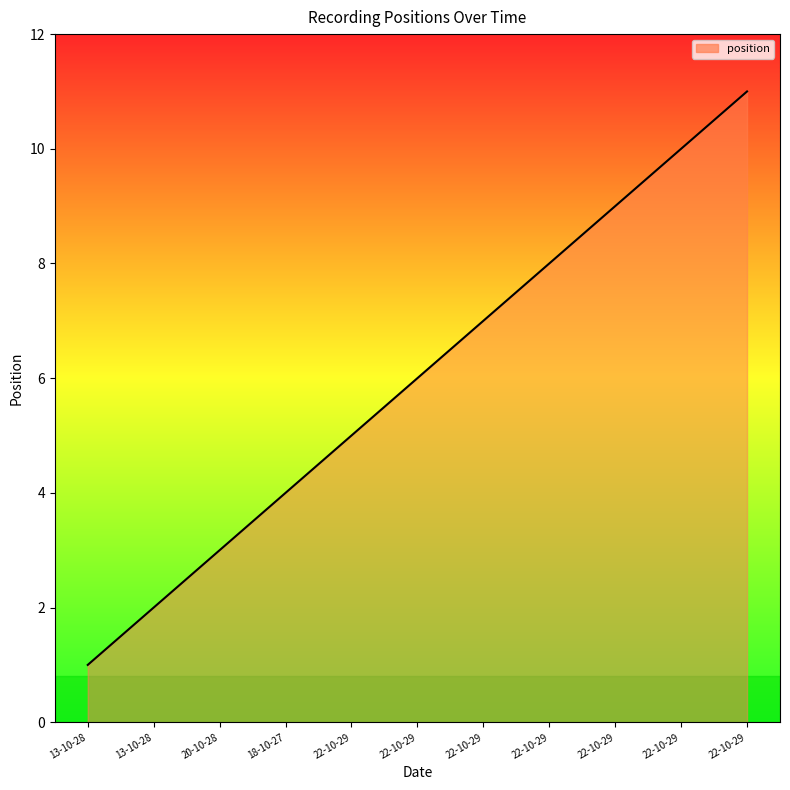

Rank the categories by value from lowest to highest.

13-10-28, 13-10-28, 20-10-28, 18-10-27, 22-10-29, 22-10-29, 22-10-29, 22-10-29, 22-10-29, 22-10-29, 22-10-29